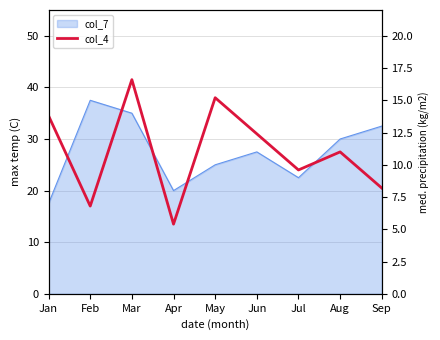

Where is the data nearest to the value 27?

Aug